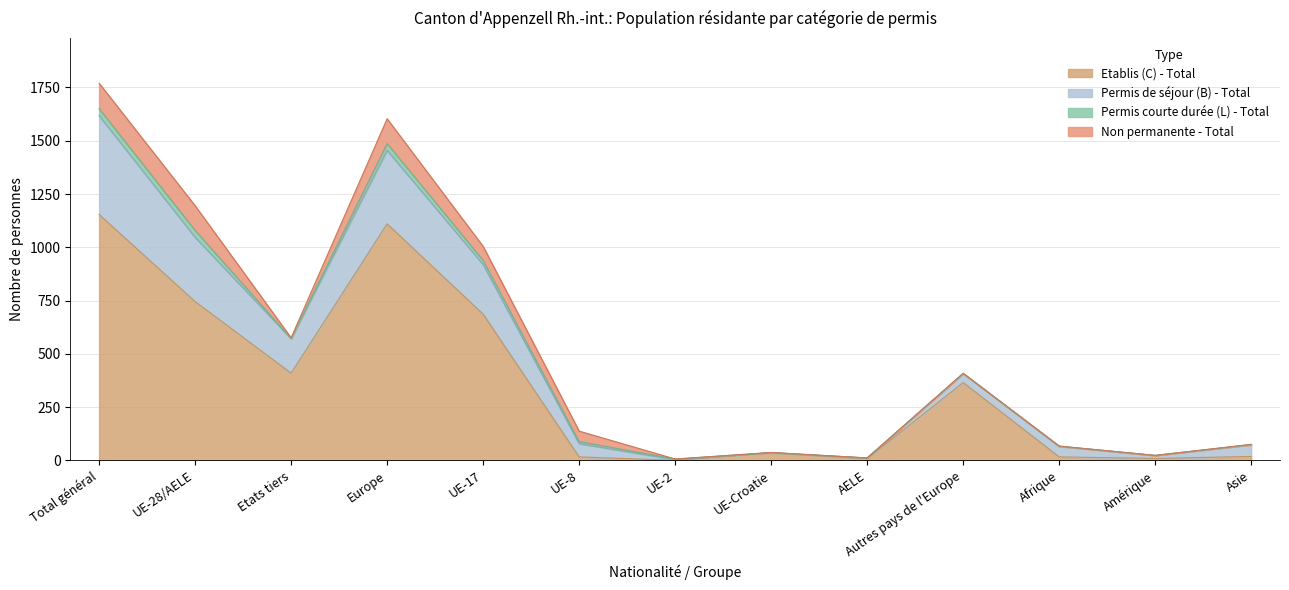

What position from the right is Asie?

1